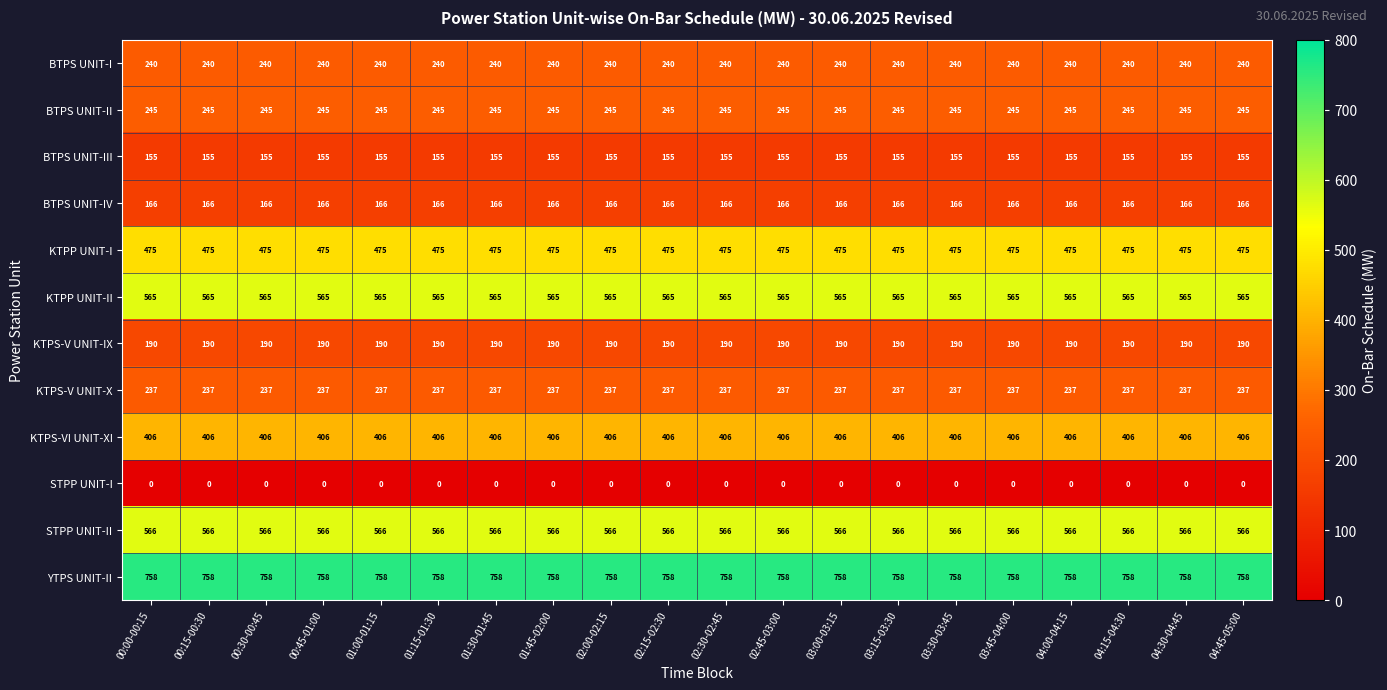

What is the sum of all BTPS UNIT-III values?

3100